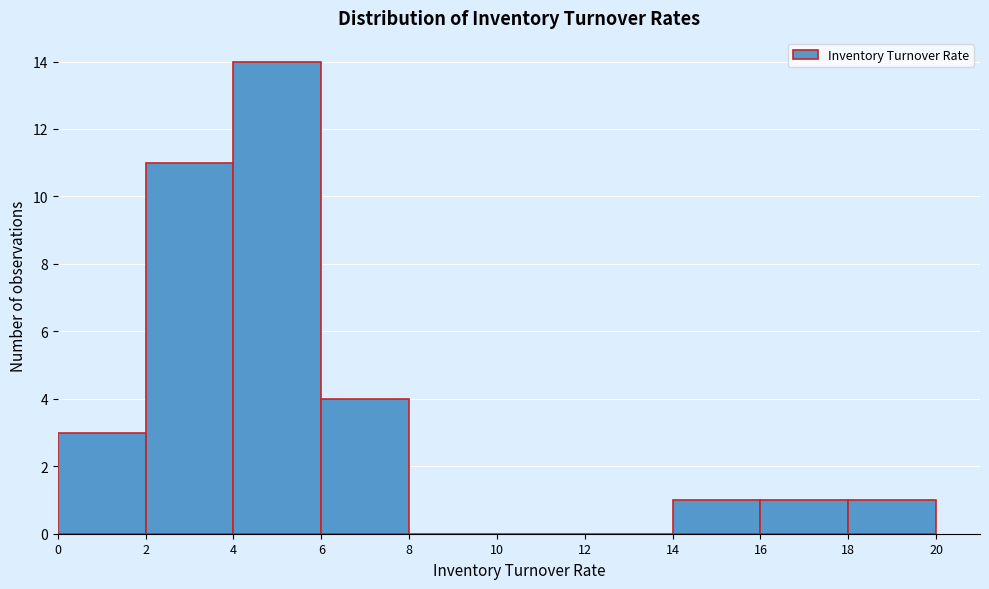

What is the height of the bar covering 6 to 8 on the x-axis? The values are not printed on the chart, so give them approximately, as read against the axis.

4